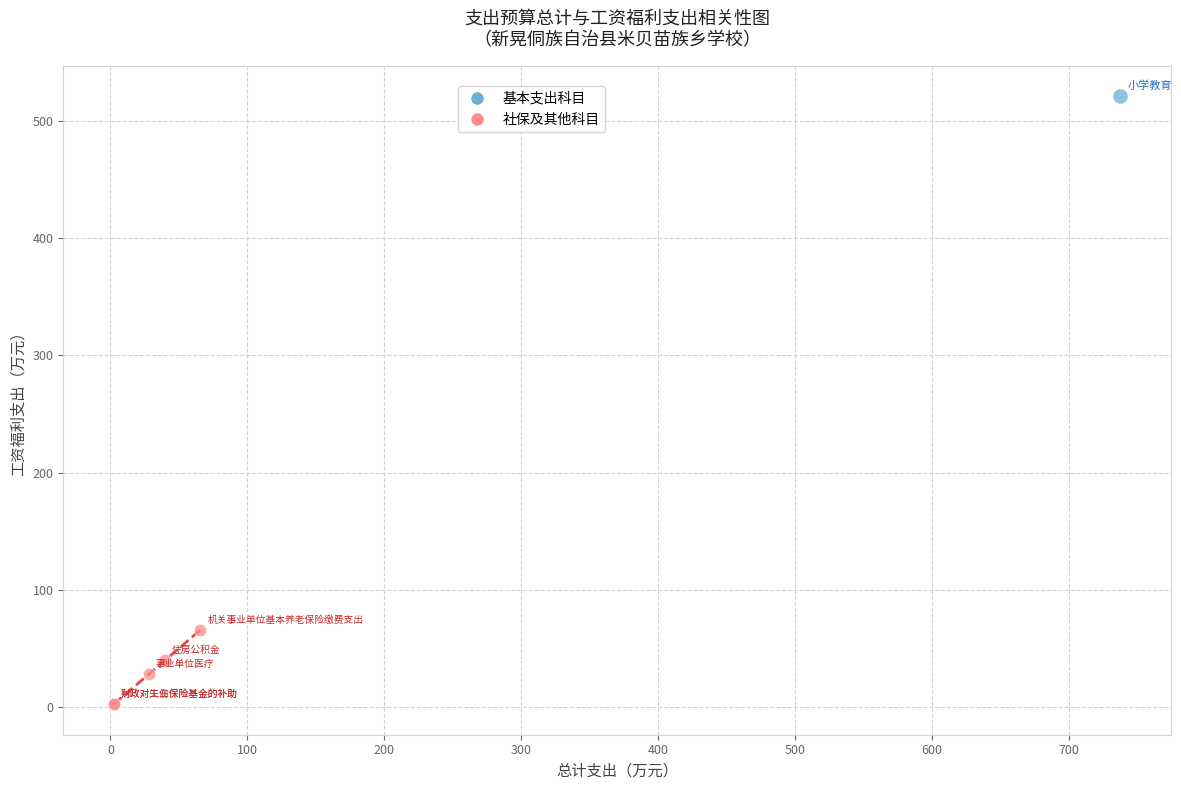

What are all the series names shown in the legend?

基本支出科目, 社保及其他科目